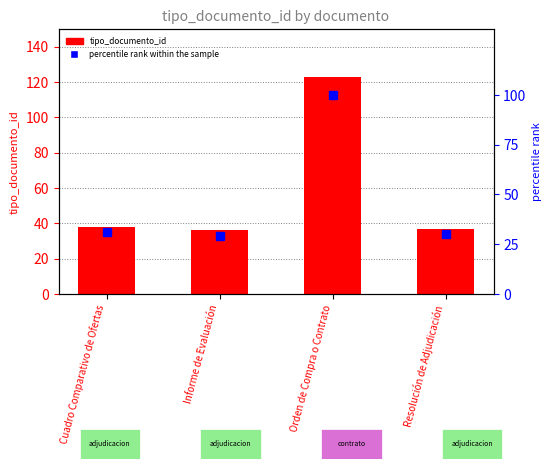

Between Cuadro Comparativo de Ofertas and Orden de Compra o Contrato, which is larger?

Orden de Compra o Contrato